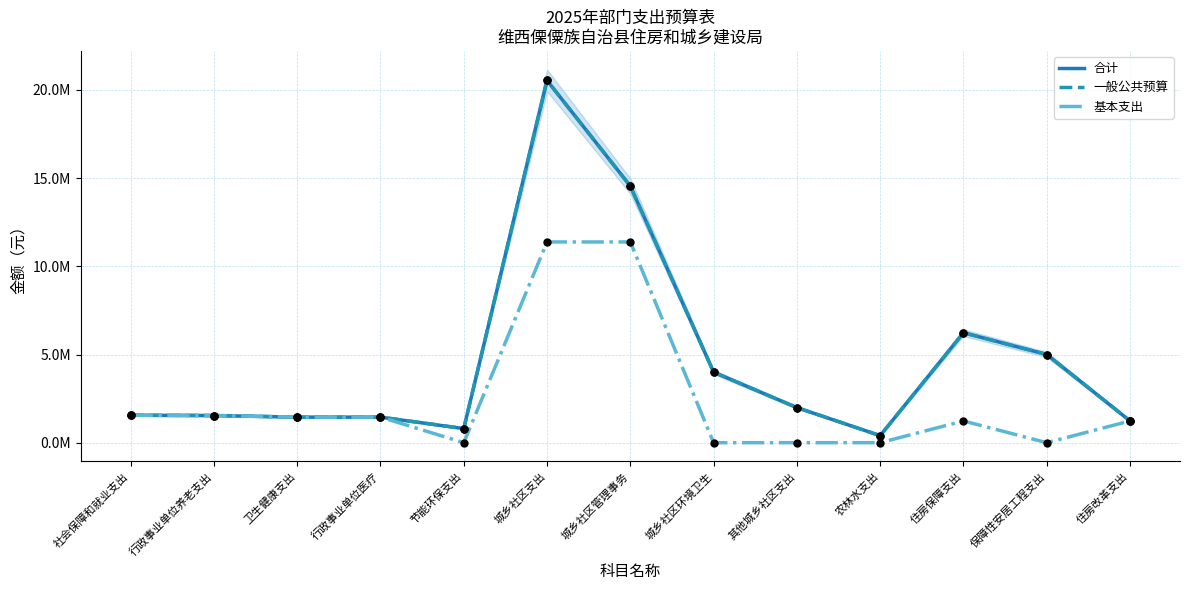

What are all the series names shown in the legend?

合计, 一般公共预算, 基本支出